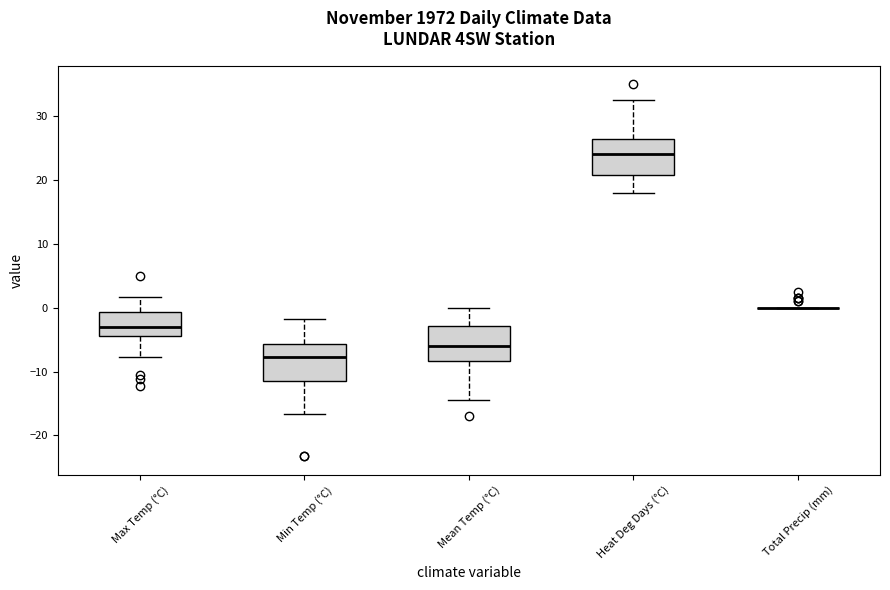

Where does the upper whisker of the box for Heat Deg Days (°C) end on the y-axis? The values are not printed on the chart, so give them approximately, as read against the axis.

33